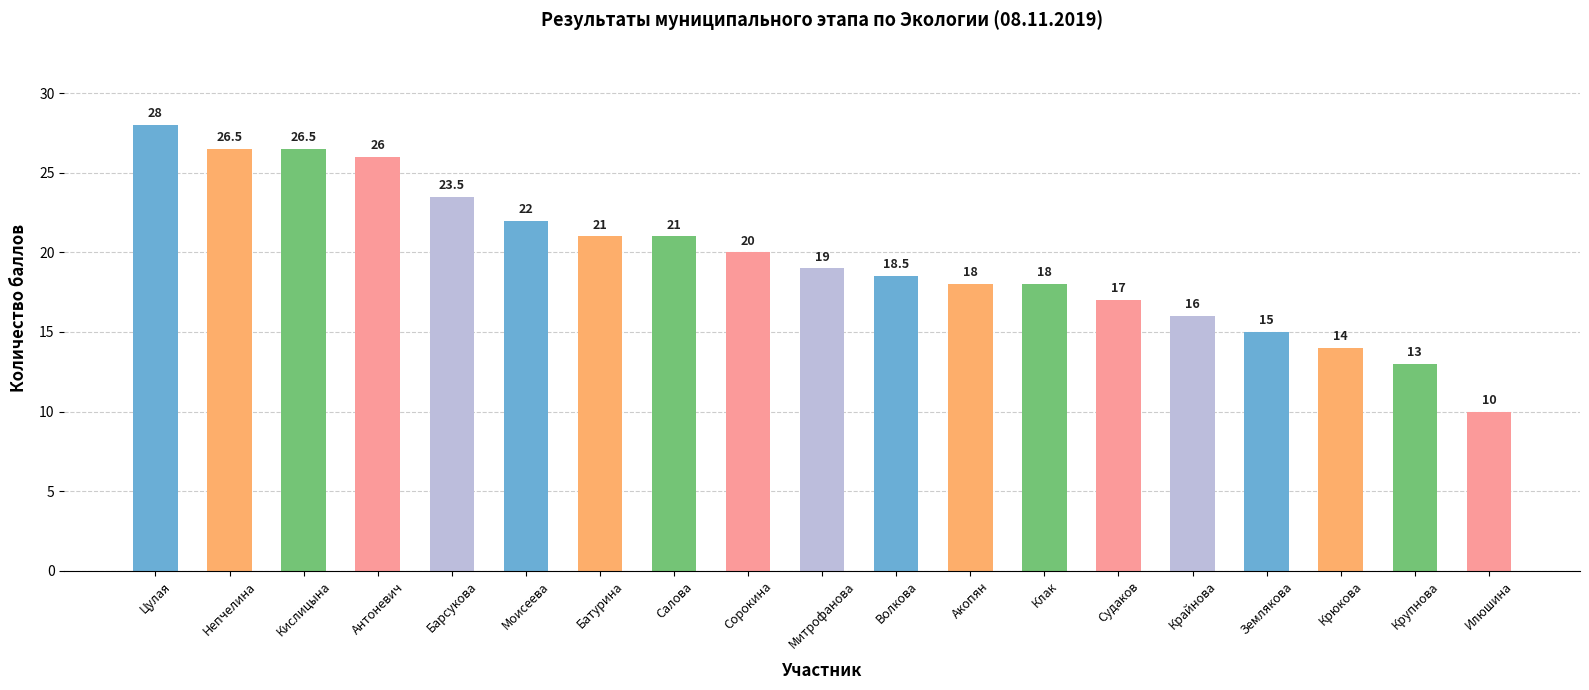

Which label corresponds to the largest value in the chart?

Цулая